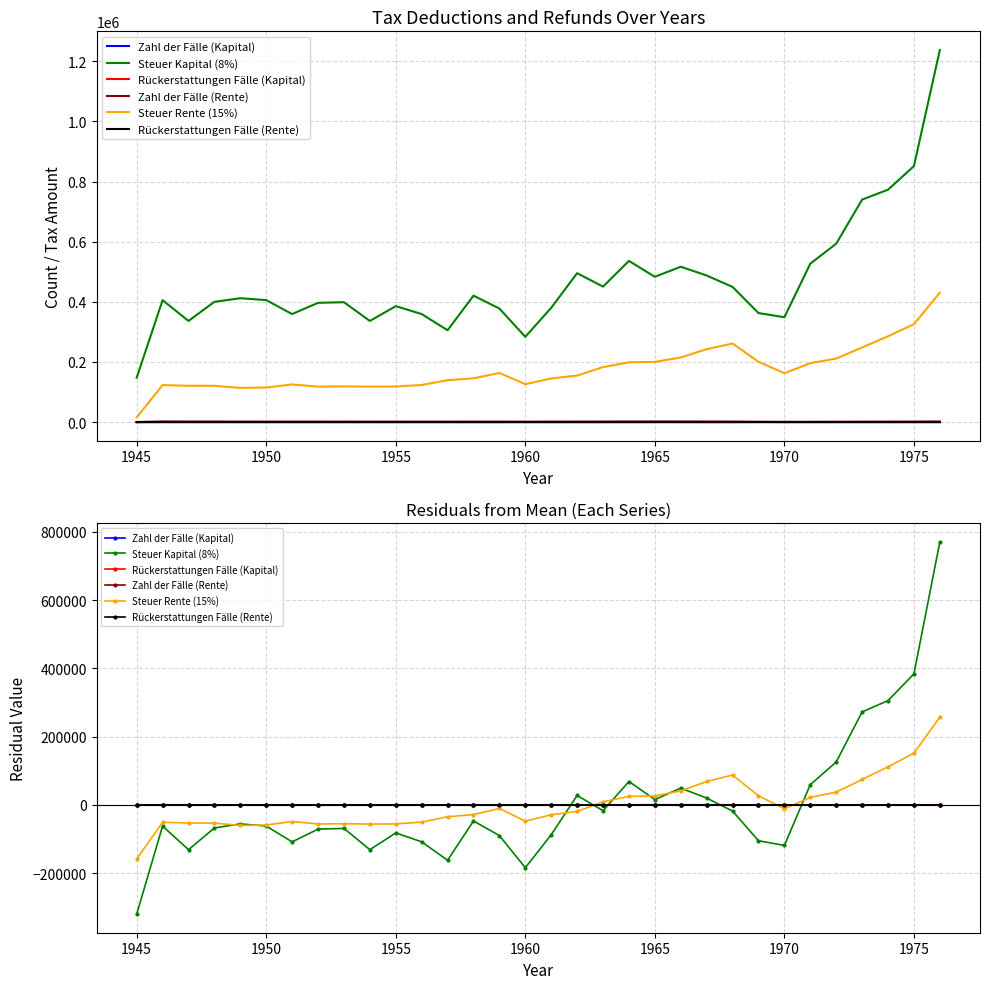

Where is the first local maximum for Zahl der Fälle (Kapital)?

1945